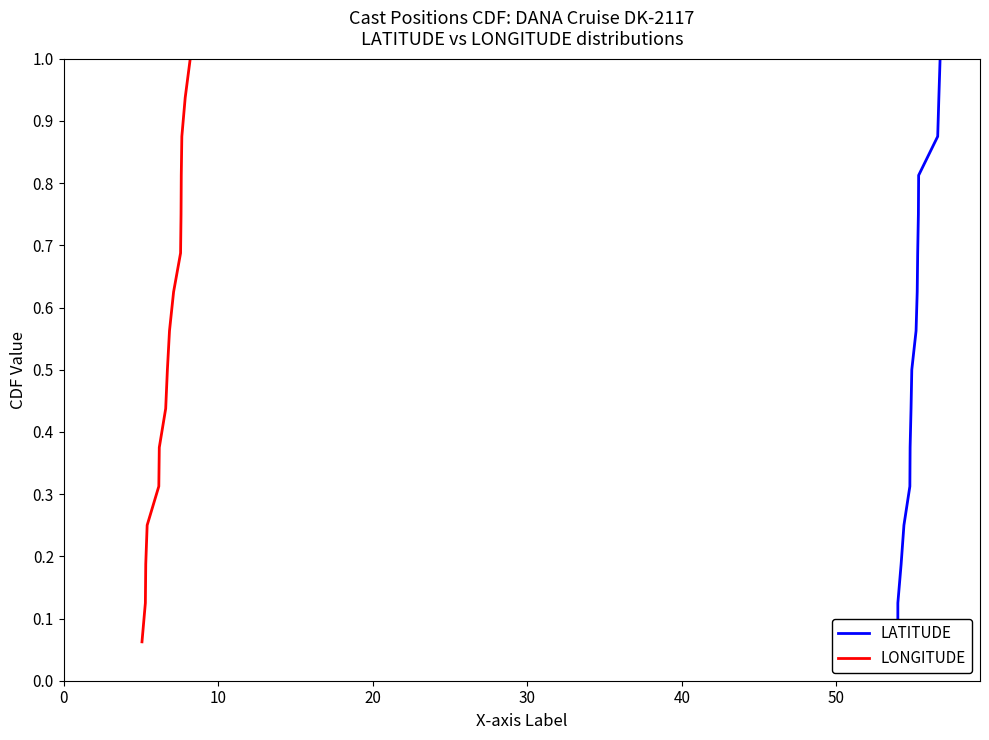

What is the minimum value for LONGITUDE?

0.1